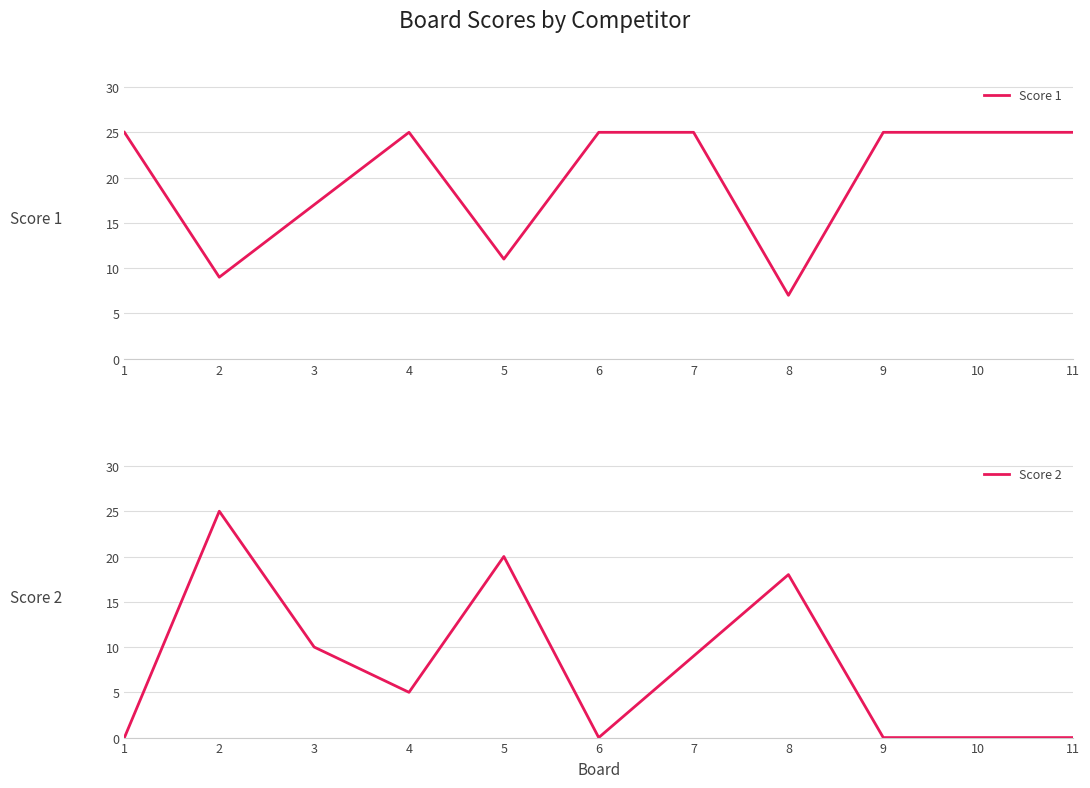

At which label does Score 1 reach its peak?

1